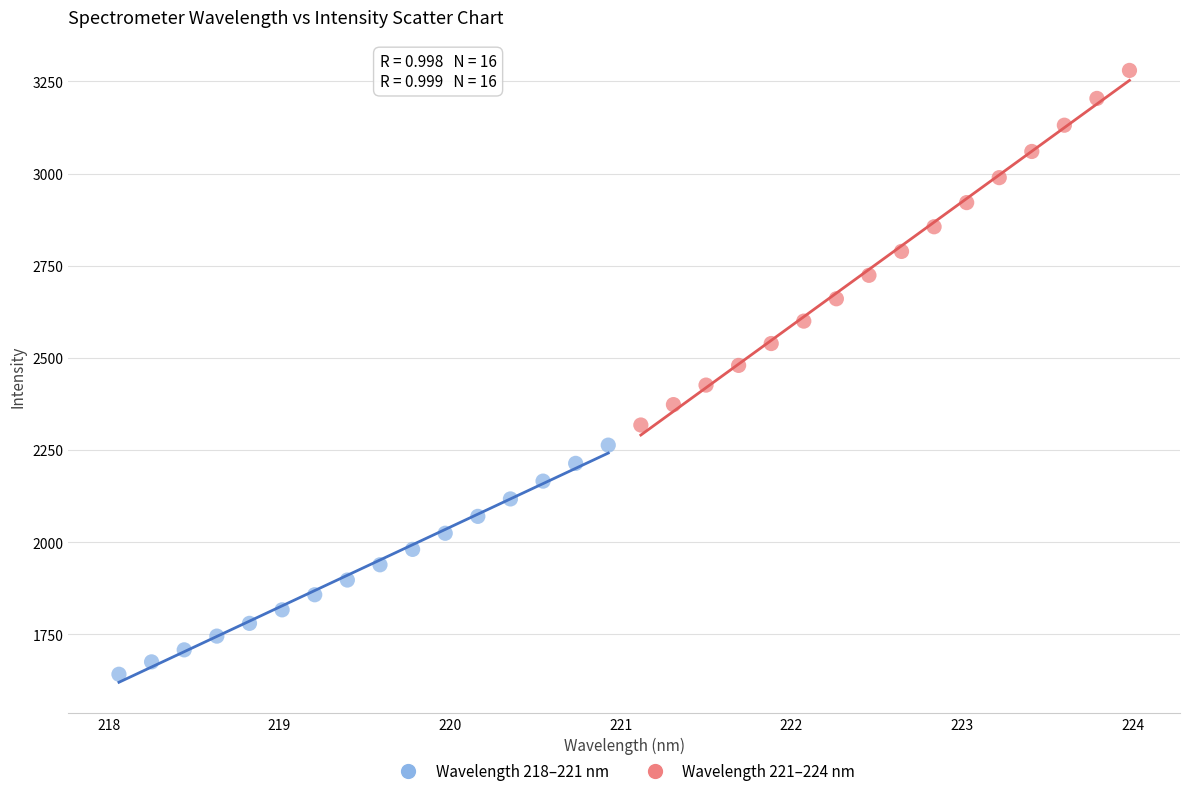

Which series reaches the maximum Y coordinate?

Wavelength 221–224 nm